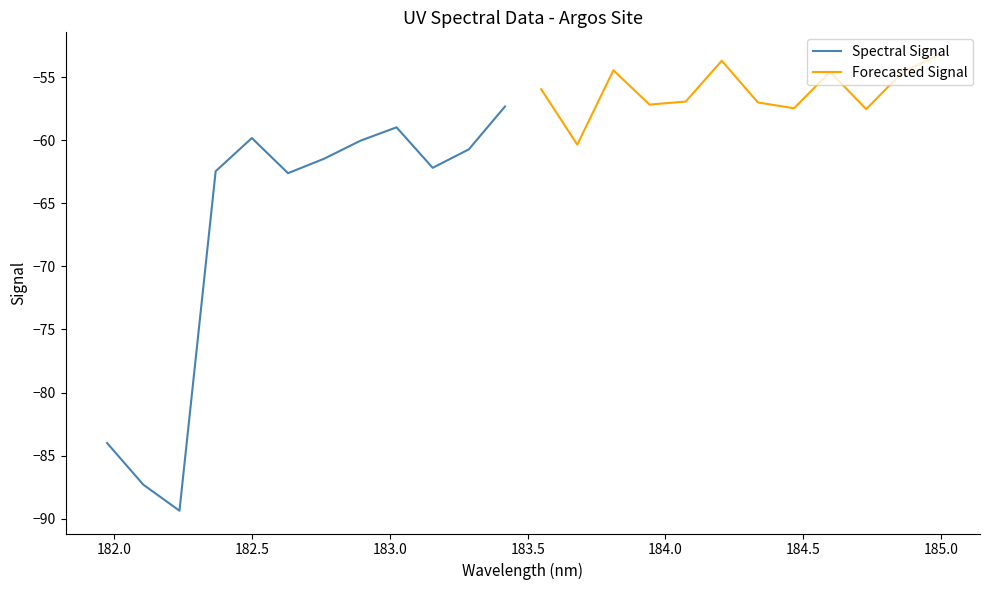

How many interior local peaks does the Forecasted Signal series have?

3